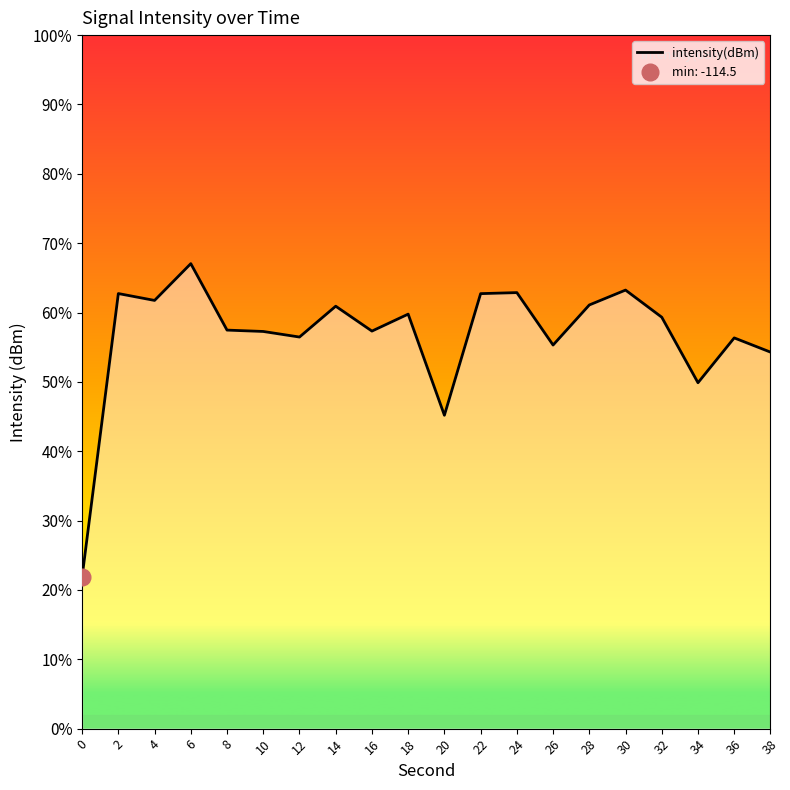

How many interior local peaks (higher than both neighbors) does the data have?

7